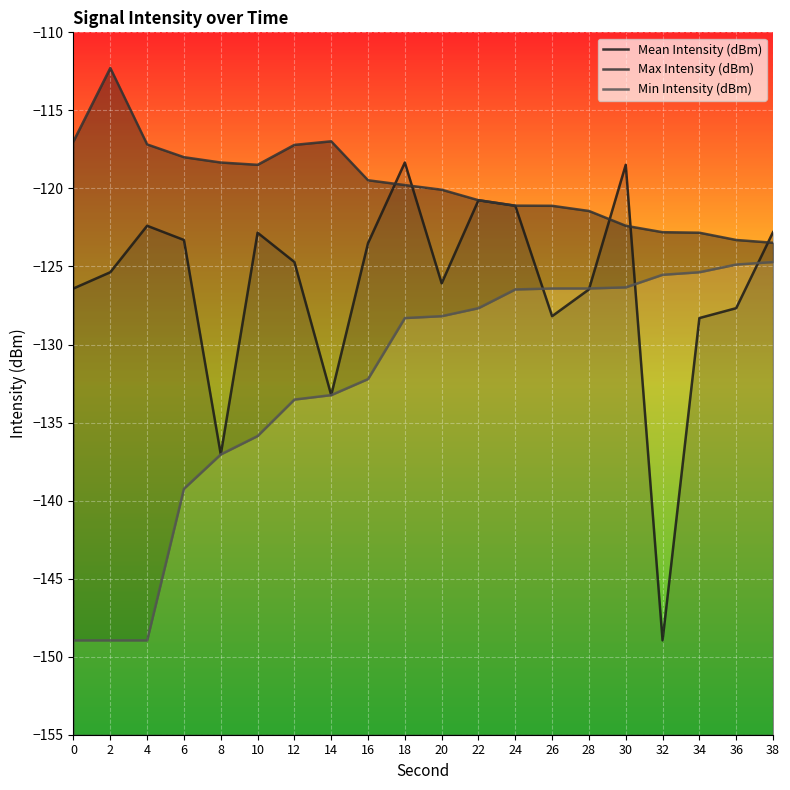

Reading left to right, transcribe all the data shown in this chart.

Mean Intensity (dBm): 0=-126.4	2=-125.4	4=-122.4	6=-123.3	8=-137.0	10=-122.8	12=-124.7	14=-133.2	16=-123.5	18=-118.3	20=-126.1	22=-120.8	24=-121.1	26=-128.2	28=-126.5	30=-118.5	32=-149.0	34=-128.3	36=-127.7	38=-122.8
Max Intensity (dBm): 0=-117.0	2=-112.3	4=-117.2	6=-118.0	8=-118.3	10=-118.5	12=-117.2	14=-117.0	16=-119.5	18=-119.8	20=-120.1	22=-120.8	24=-121.1	26=-121.1	28=-121.4	30=-122.4	32=-122.8	34=-122.8	36=-123.3	38=-123.5
Min Intensity (dBm): 0=-149.0	2=-149.0	4=-149.0	6=-139.2	8=-137.0	10=-135.9	12=-133.5	14=-133.2	16=-132.2	18=-128.3	20=-128.2	22=-127.7	24=-126.5	26=-126.4	28=-126.4	30=-126.3	32=-125.5	34=-125.4	36=-124.9	38=-124.7